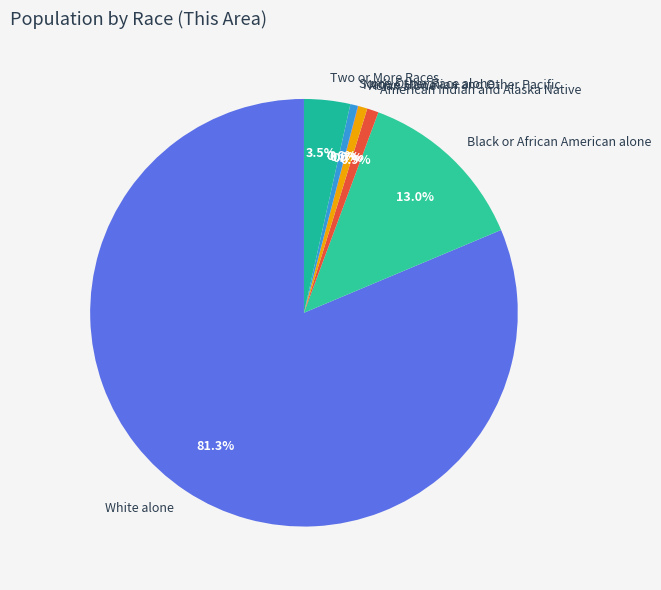

Which slice is the largest?

White alone